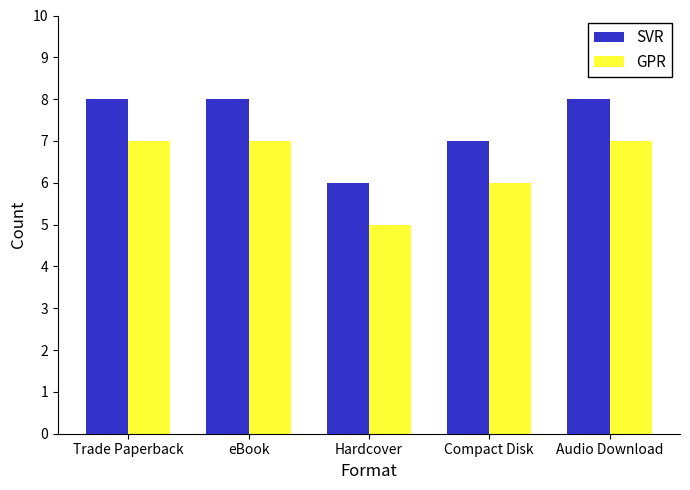

How many groups of bars are there?

5